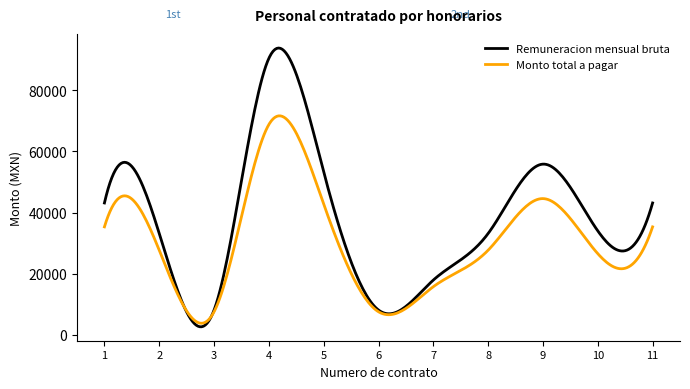

What are all the series names shown in the legend?

Remuneracion mensual bruta, Monto total a pagar